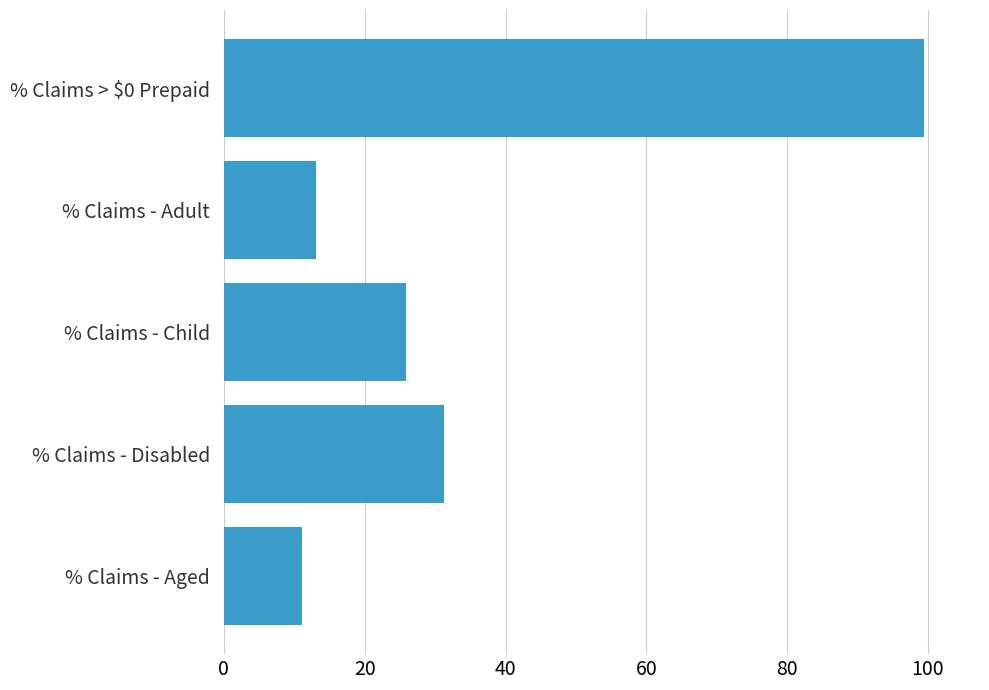

What is the approximate value at % Claims > $0 Prepaid?

99.4